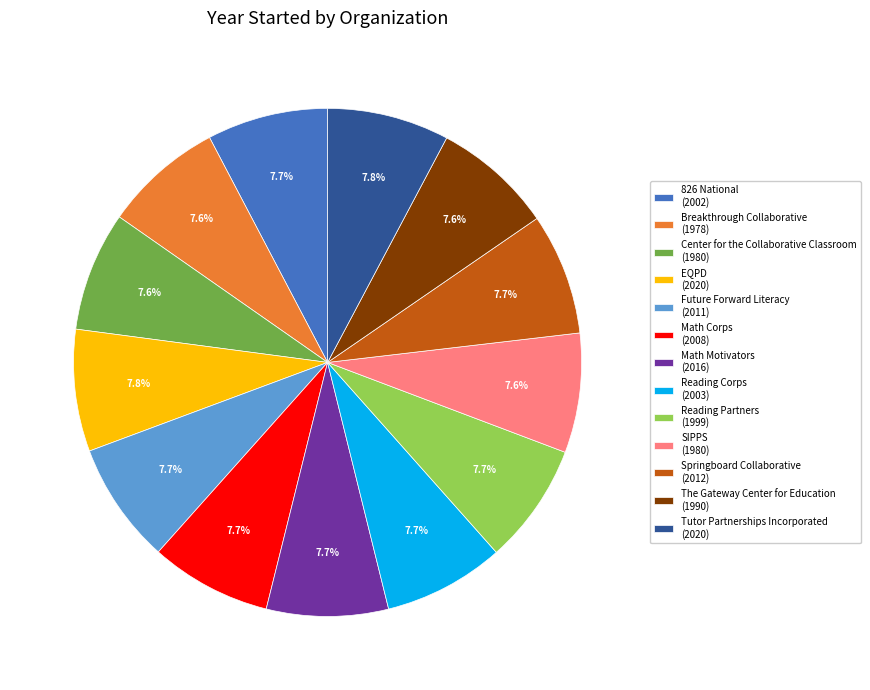

Combined, do Center for the Collaborative Classroom (1980) and The Gateway Center for Education (1990) account for over 50%?

No